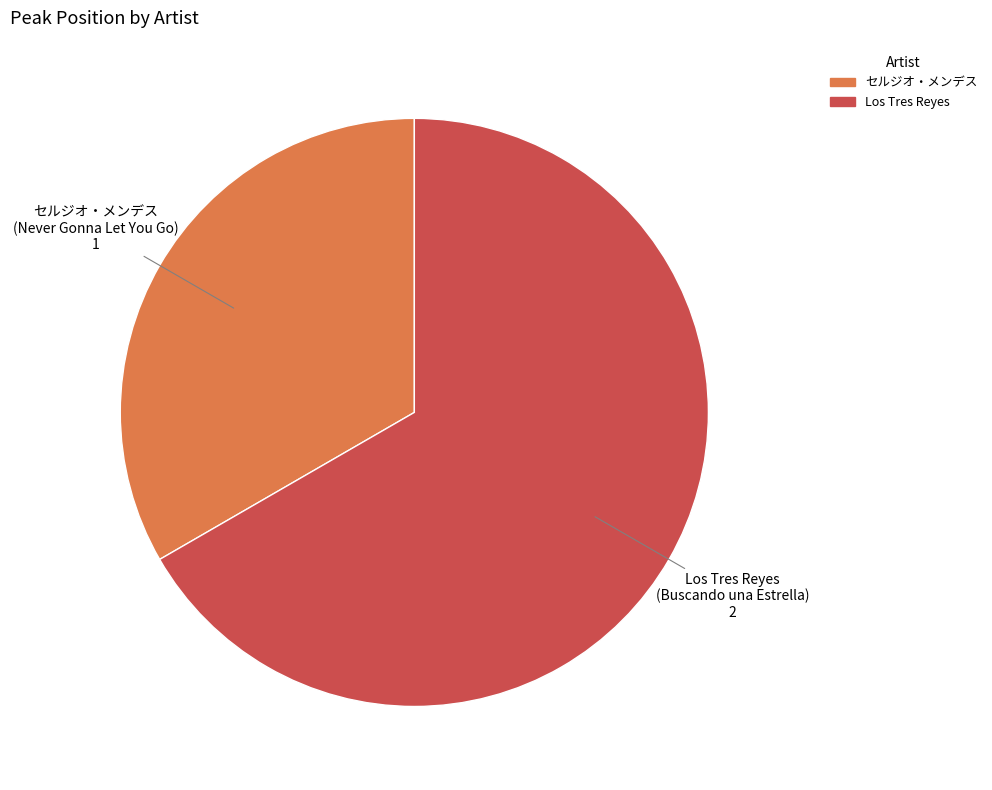

Which category has the biggest portion of the pie?

Los Tres Reyes